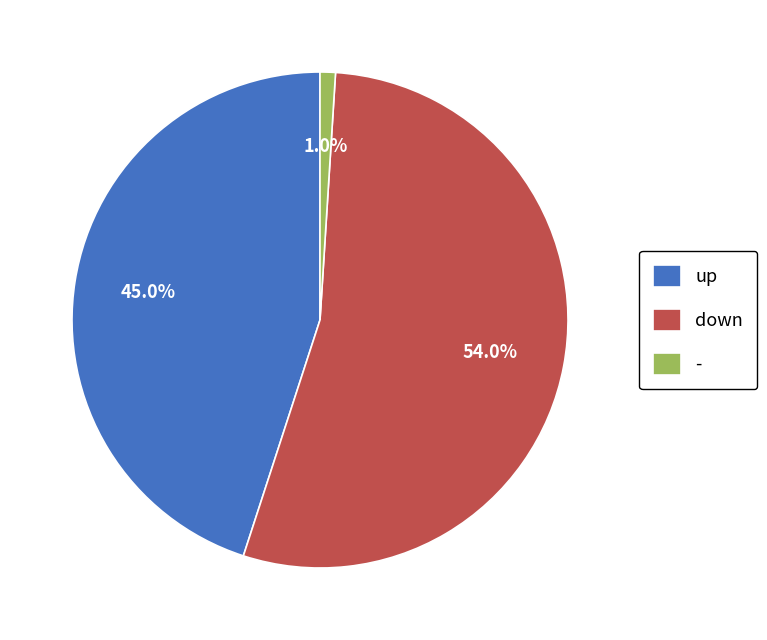

Does down represent more than half of the total?

Yes